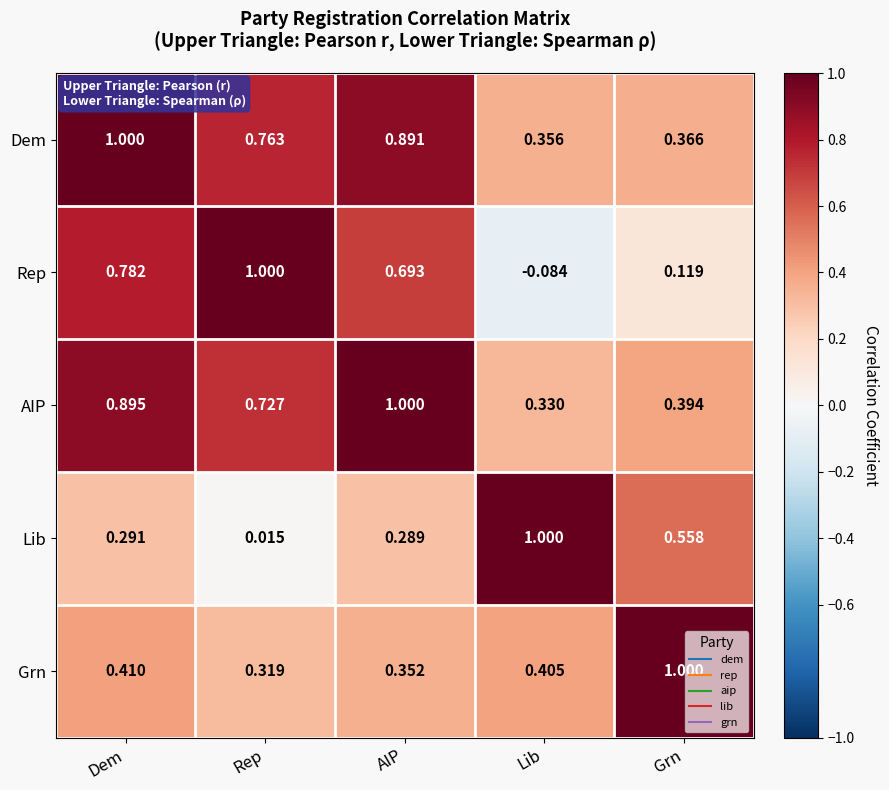

Which series changed the most between Dem and Rep?

Lib